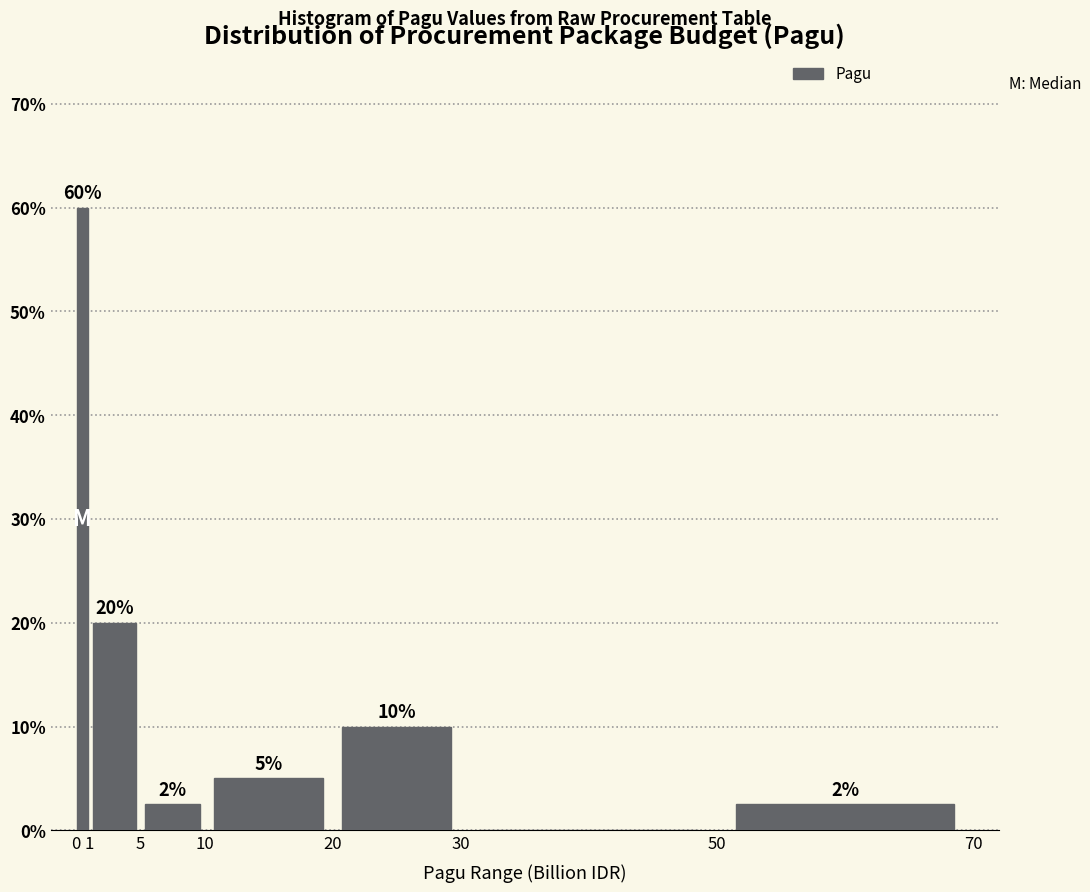

Which range on the x-axis has the tallest bar?

0 to 1